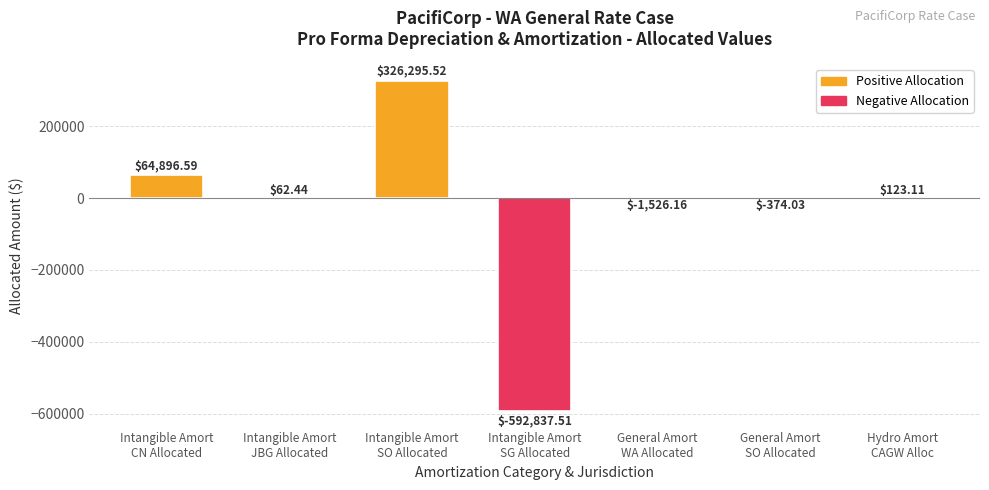

Are the bars horizontal?

No